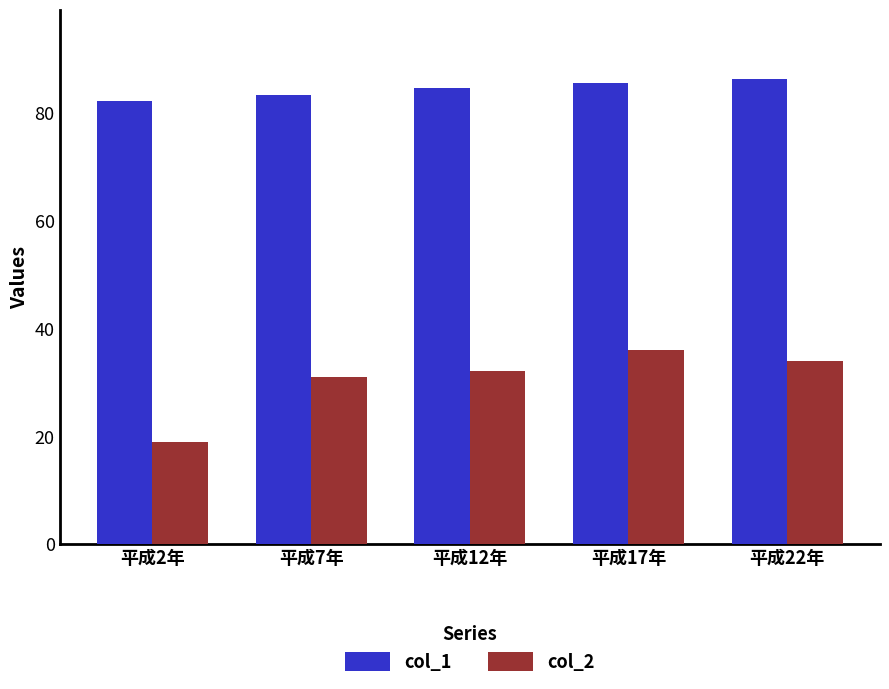

Reading right to left, transcribe all the data shown in this chart.

col_1: 平成22年=86.2	平成17年=85.5	平成12年=84.5	平成7年=83.2	平成2年=82.2
col_2: 平成22年=34.0	平成17年=36.0	平成12年=32.0	平成7年=31.0	平成2年=19.0